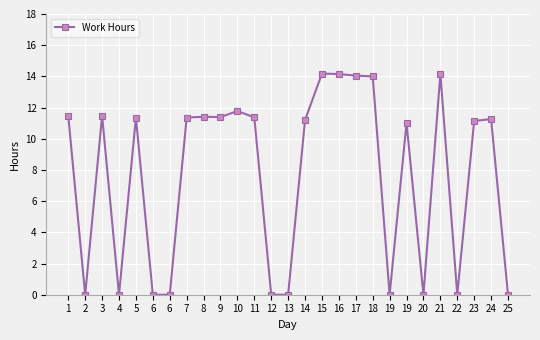

How many data points does each series have?

27